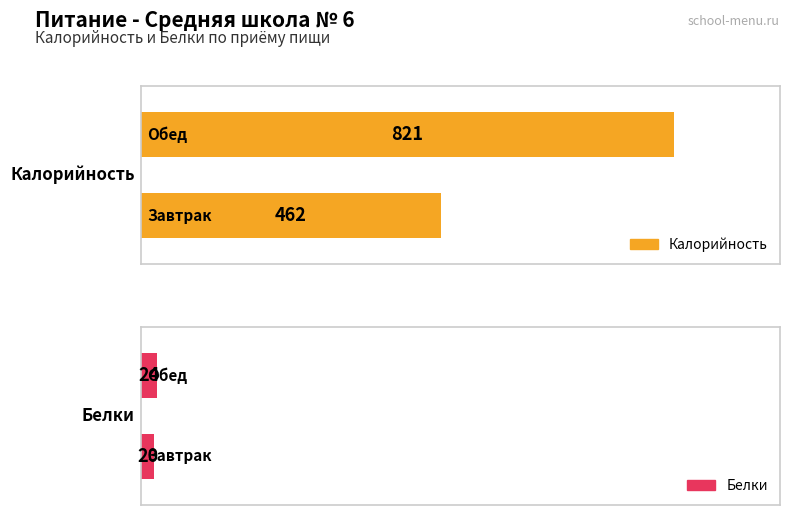

What is the total value across all series at Обед?

845